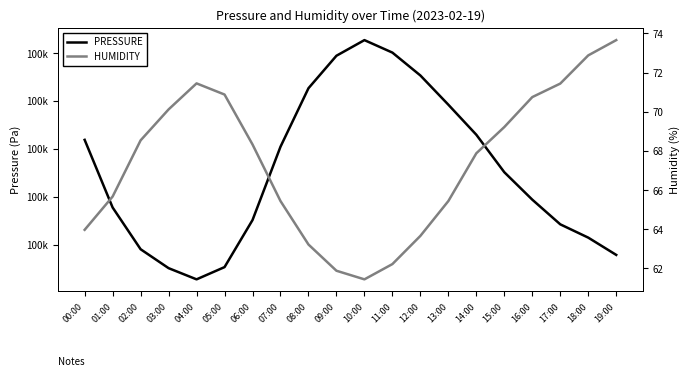

Does the chart display data point markers on the line(s)?

No